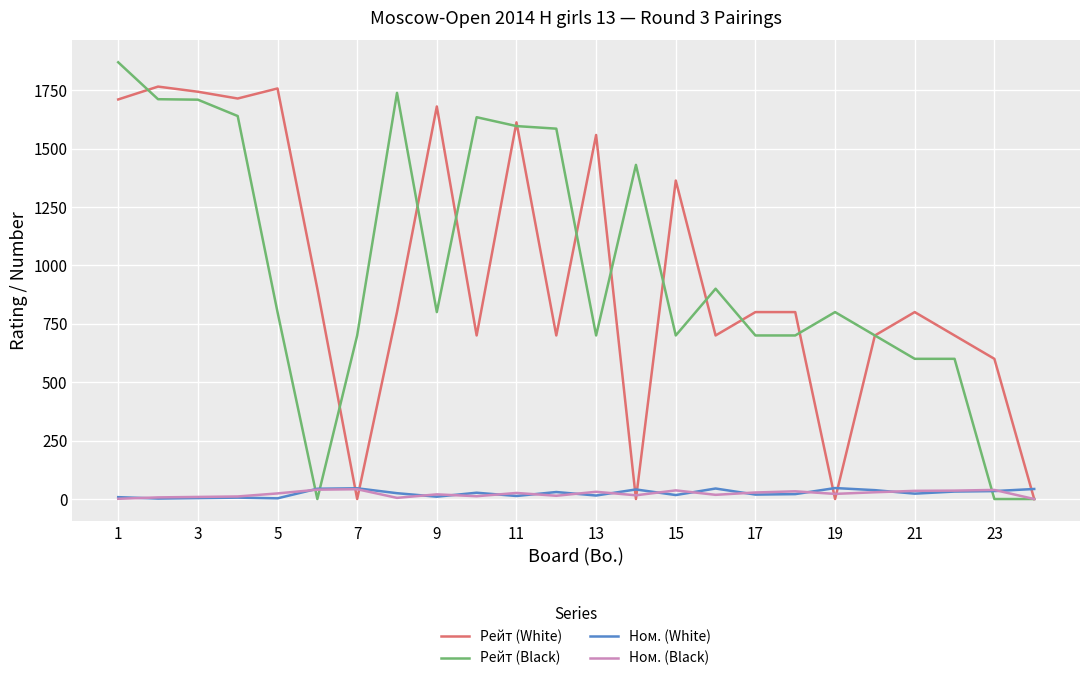

True or false: Ном. (White) and Рейт (White) cross at least once.

True